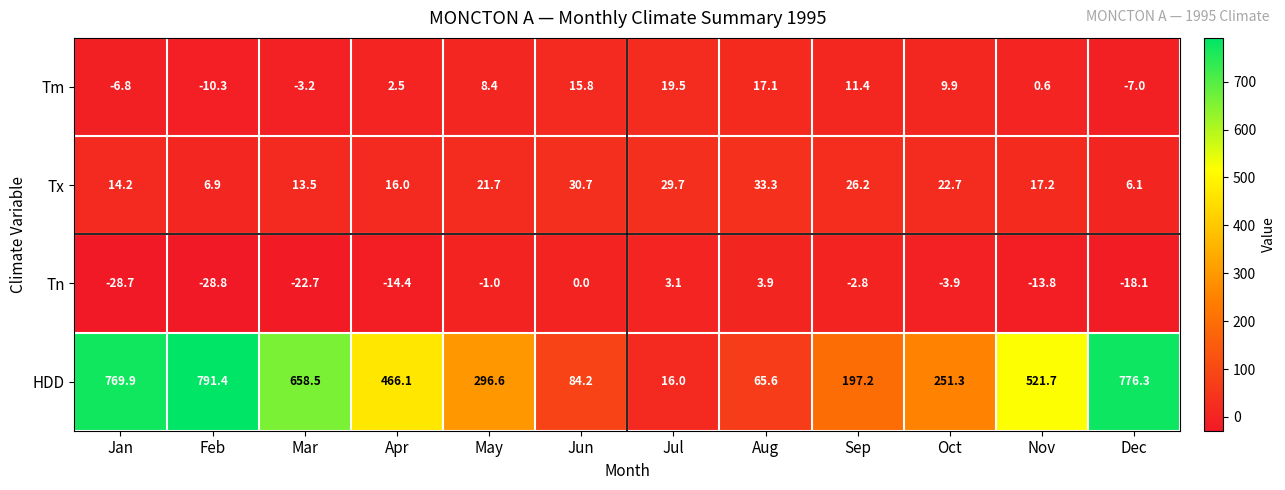

What is the spread (max minus min) of values at May?

297.6